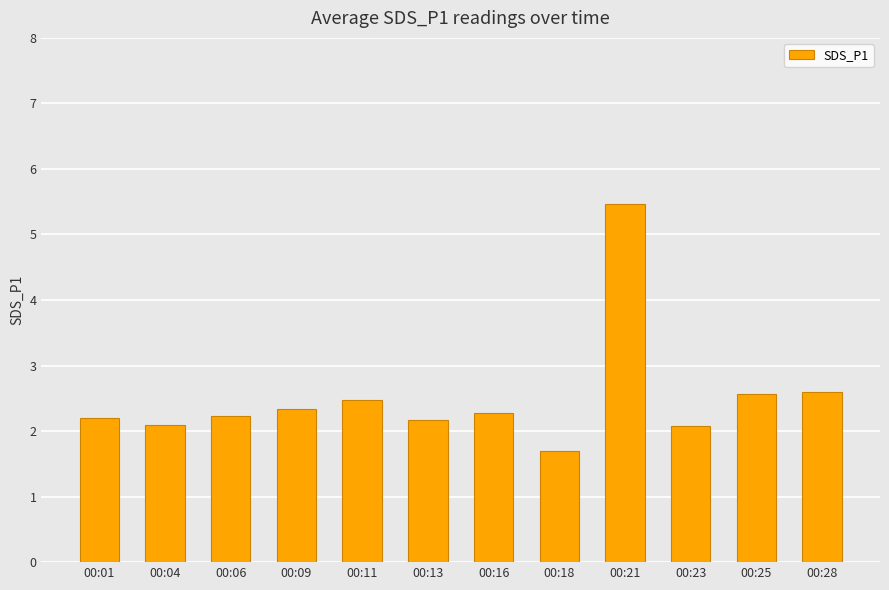

What is the value of the 2nd bar from the left?

2.1